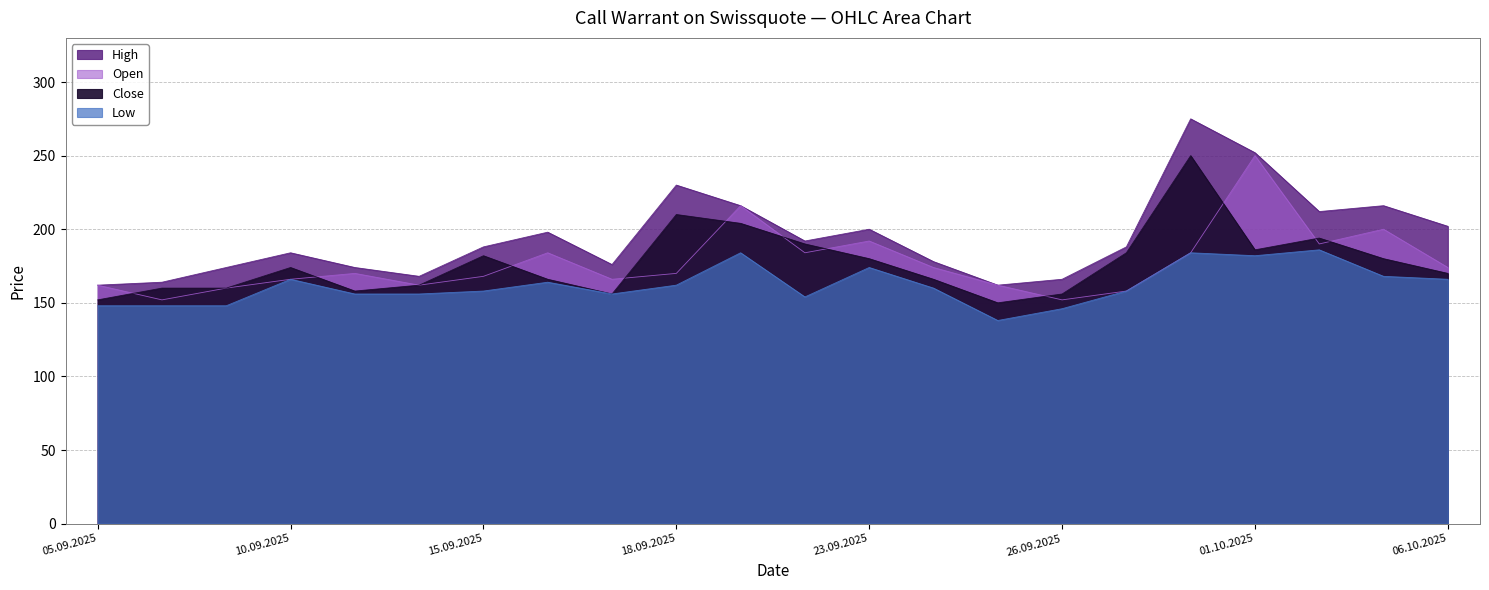

Reading left to right, what are all the values shown in this chart?

High: 05.09.2025=162	08.09.2025=164	09.09.2025=174	10.09.2025=184	11.09.2025=174	12.09.2025=168	15.09.2025=188	16.09.2025=198	17.09.2025=176	18.09.2025=230	19.09.2025=216	22.09.2025=192	23.09.2025=200	24.09.2025=178	25.09.2025=162	26.09.2025=166	29.09.2025=188	30.09.2025=275	01.10.2025=252	02.10.2025=212	03.10.2025=216	06.10.2025=202
Close: 05.09.2025=152	08.09.2025=160	09.09.2025=160	10.09.2025=174	11.09.2025=158	12.09.2025=162	15.09.2025=182	16.09.2025=166	17.09.2025=156	18.09.2025=210	19.09.2025=204	22.09.2025=190	23.09.2025=180	24.09.2025=166	25.09.2025=150	26.09.2025=156	29.09.2025=184	30.09.2025=250	01.10.2025=186	02.10.2025=194	03.10.2025=180	06.10.2025=170
Low: 05.09.2025=148	08.09.2025=148	09.09.2025=148	10.09.2025=166	11.09.2025=156	12.09.2025=156	15.09.2025=158	16.09.2025=164	17.09.2025=156	18.09.2025=162	19.09.2025=184	22.09.2025=154	23.09.2025=174	24.09.2025=160	25.09.2025=138	26.09.2025=146	29.09.2025=158	30.09.2025=184	01.10.2025=182	02.10.2025=186	03.10.2025=168	06.10.2025=166
Open: 05.09.2025=162	08.09.2025=152	09.09.2025=160	10.09.2025=166	11.09.2025=170	12.09.2025=162	15.09.2025=168	16.09.2025=184	17.09.2025=166	18.09.2025=170	19.09.2025=216	22.09.2025=184	23.09.2025=192	24.09.2025=174	25.09.2025=162	26.09.2025=152	29.09.2025=158	30.09.2025=184	01.10.2025=250	02.10.2025=190	03.10.2025=200	06.10.2025=174